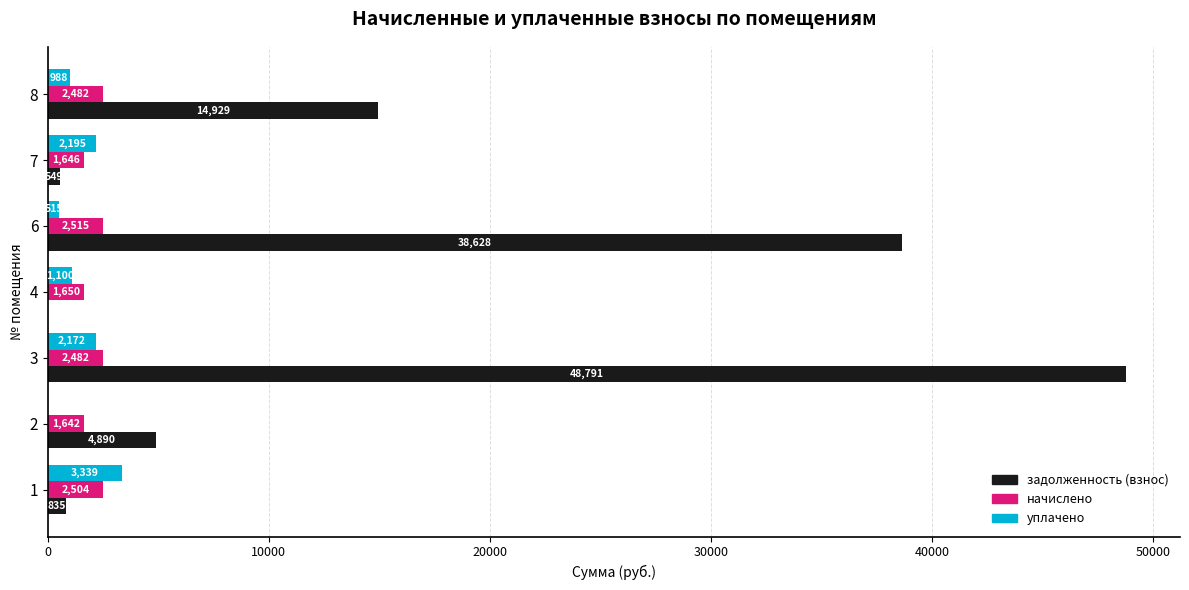

At which category is the sum across all series the highest?

3